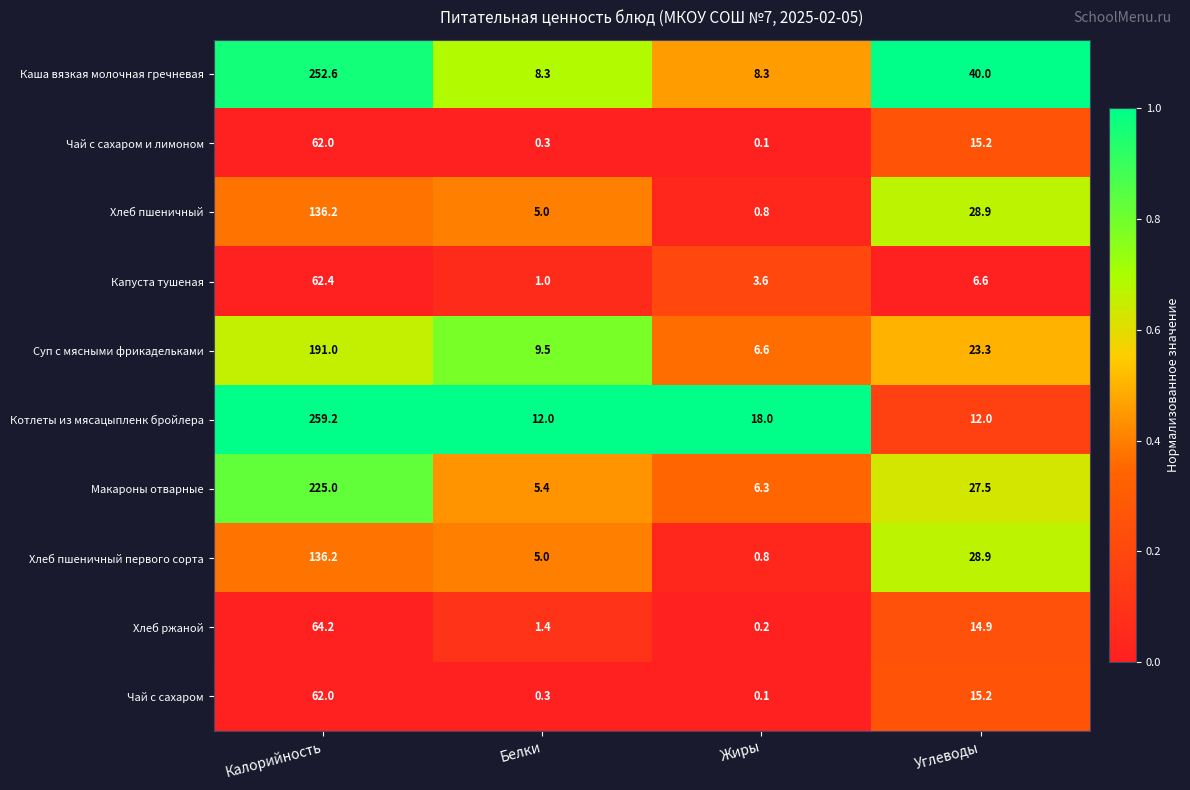

Which series has the largest total across all categories?

Каша вязкая молочная гречневая